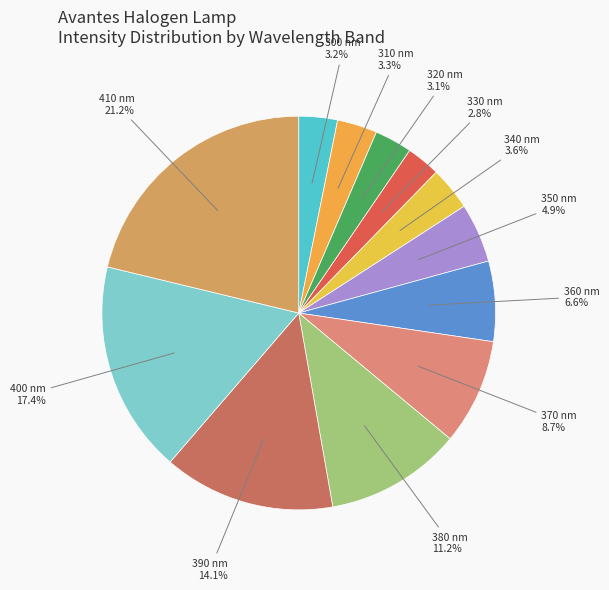

To the nearest percent, what portion does 340 nm represent?

4%